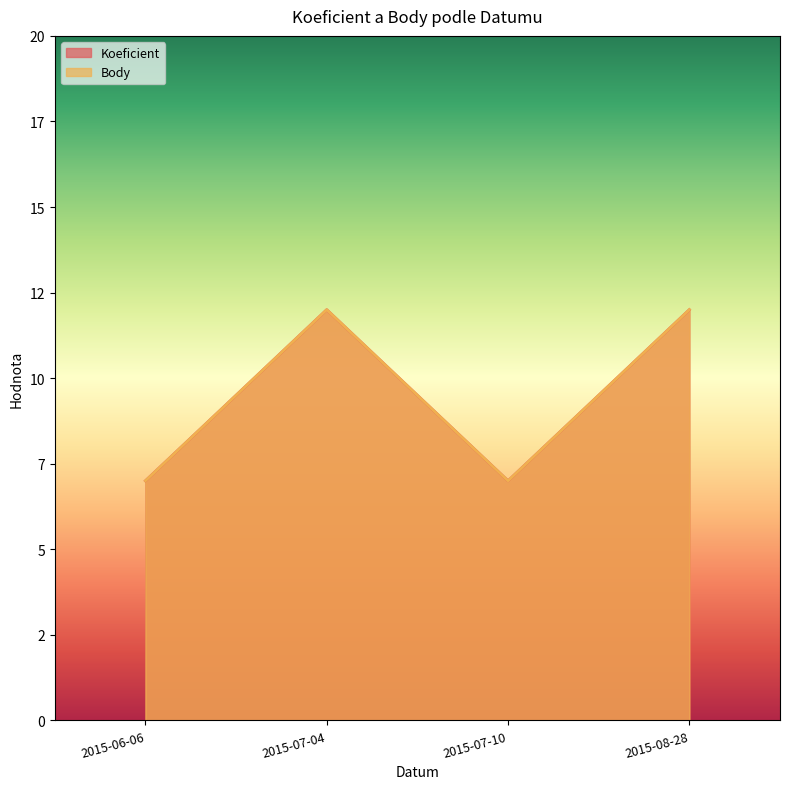

Reading right to left, transcribe all the data shown in this chart.

Koeficient: 12	7	12	7
Body: 12	7	12	7